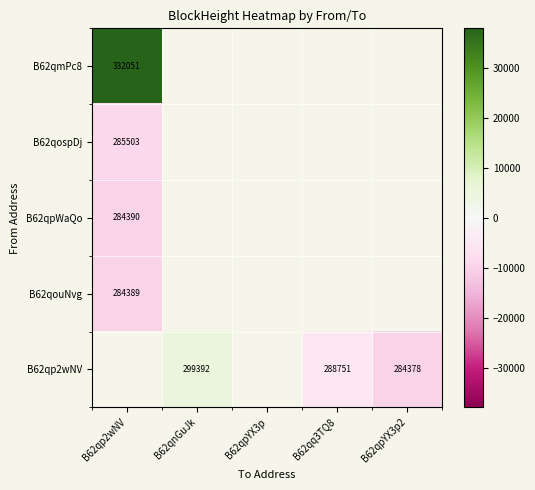

Which series has the largest range (max minus min)?

B62qmPc8